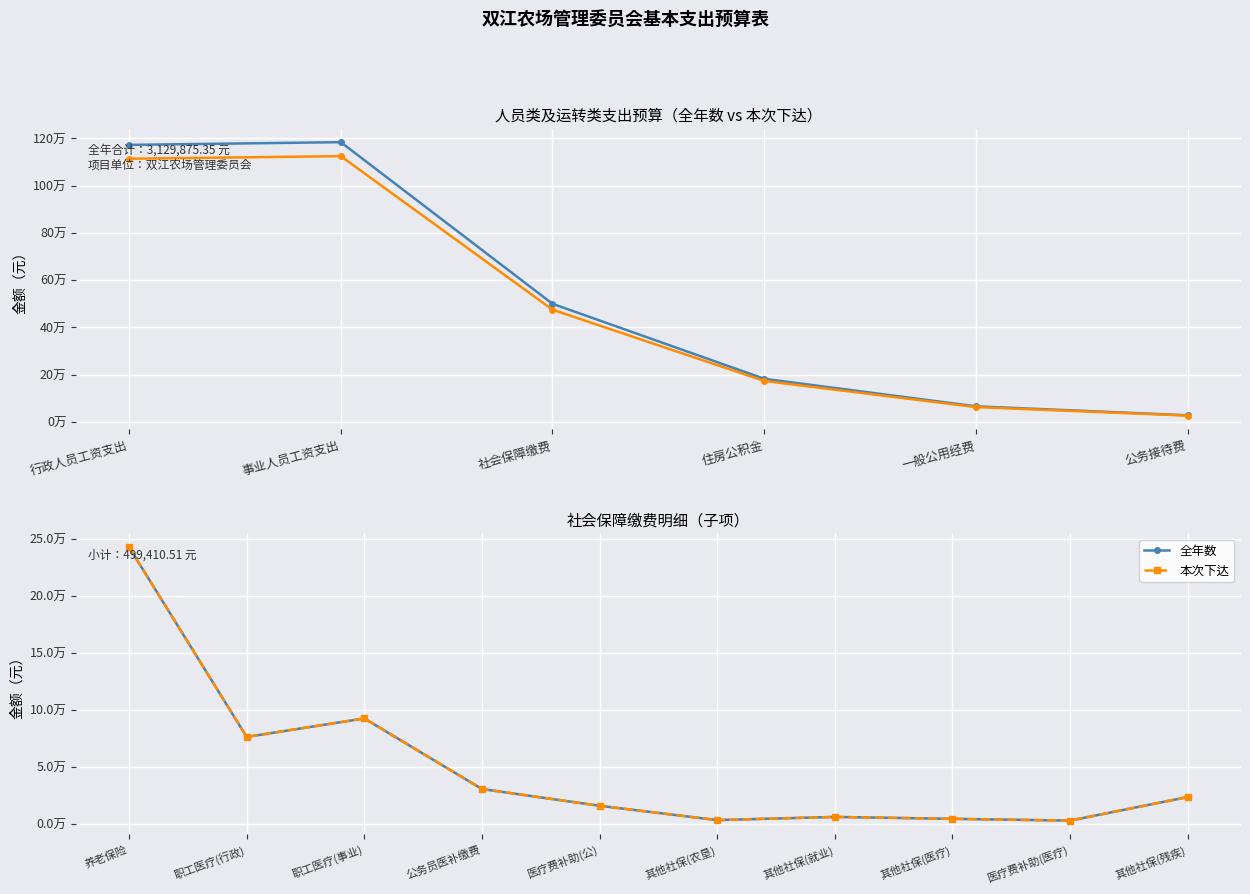

Is it true that 全年数 equals 111125.7 at 养老保险?

False